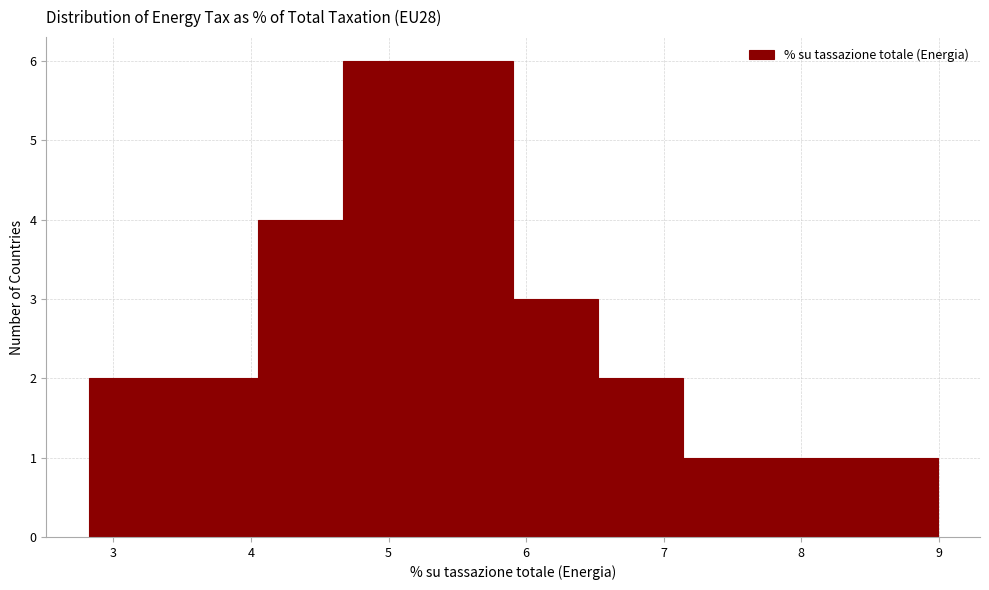

Reading left to right, list every bar in this chart as the range it spans on the x-axis followed by its height. Neither the bar edges nor the heights are printed on the chart, so give them approximately, as read against the axes.

2.8 to 3.4: 2
3.4 to 4.1: 2
4.1 to 4.7: 4
4.7 to 5.3: 6
5.3 to 5.9: 6
5.9 to 6.5: 3
6.5 to 7.1: 2
7.1 to 7.8: 1
7.8 to 8.4: 1
8.4 to 9.0: 1